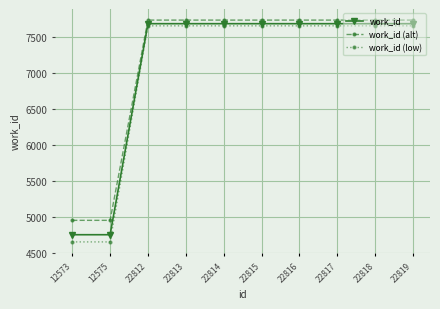

What is the value of the work_id point at the 10th from the left?

7686